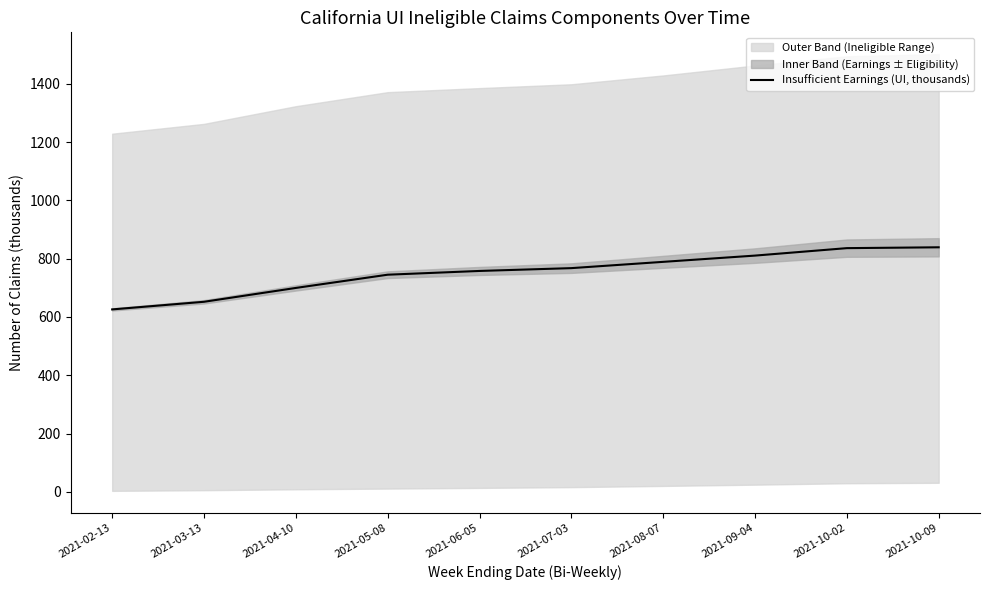

What is the sum of the values at 2021-06-05 and 2021-10-02?

1593.8